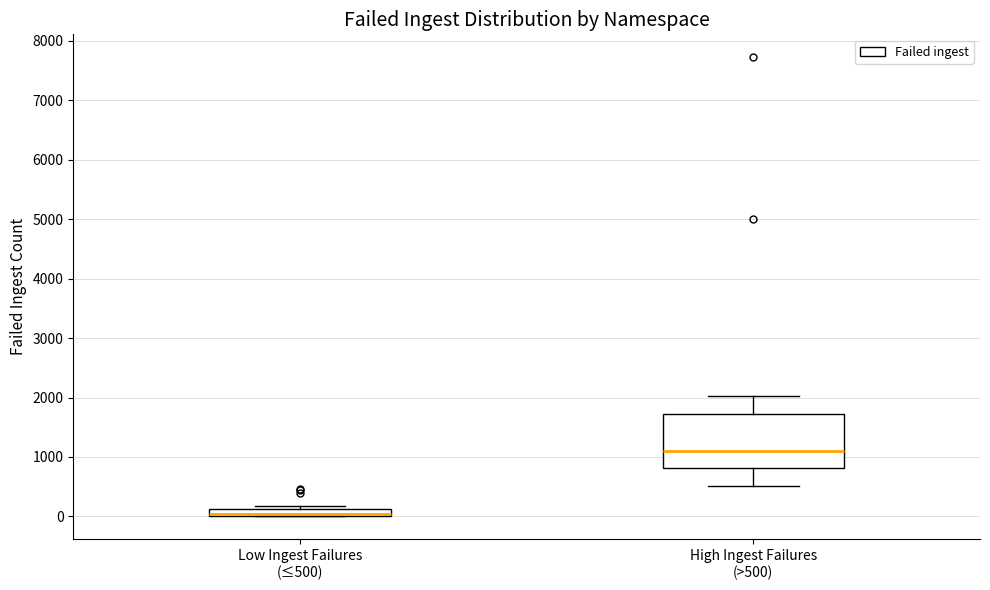

Comparing the boxes themselves (not the whiskers), which one is the tallest?

High Ingest Failures (>500)